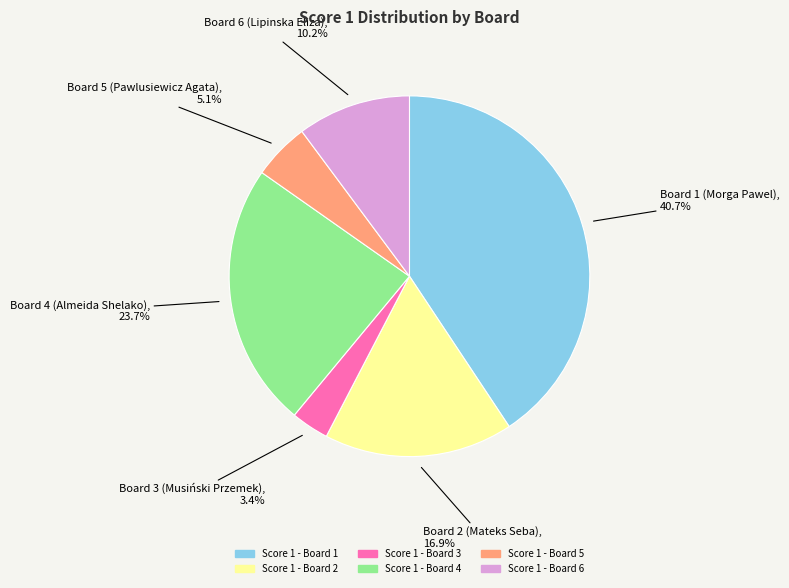

Is there a majority slice in this chart?

No